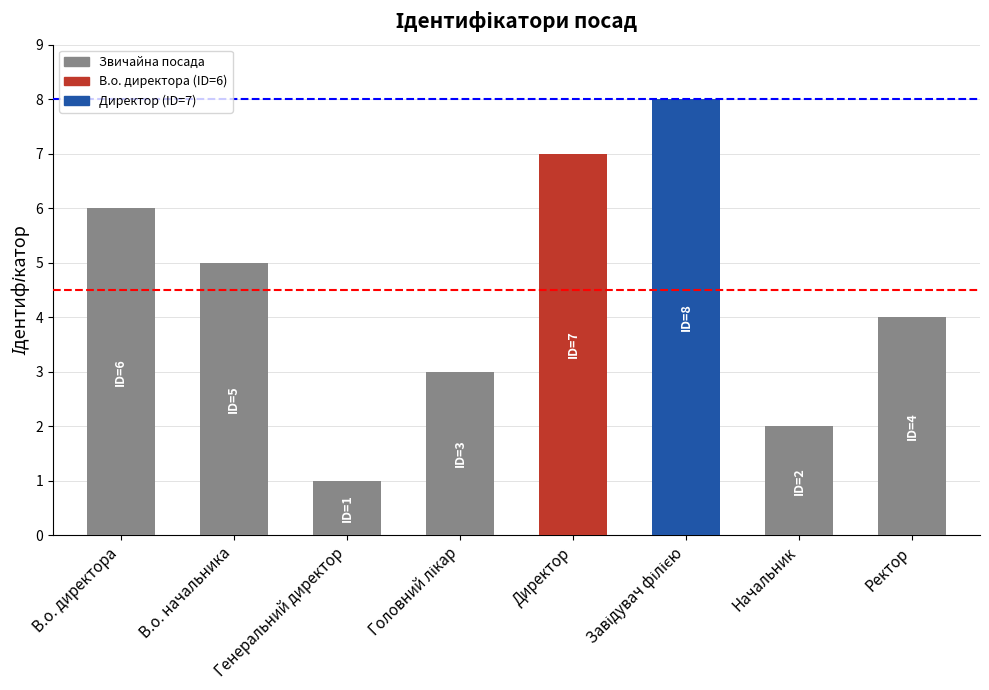

How many bars are there in total?

8